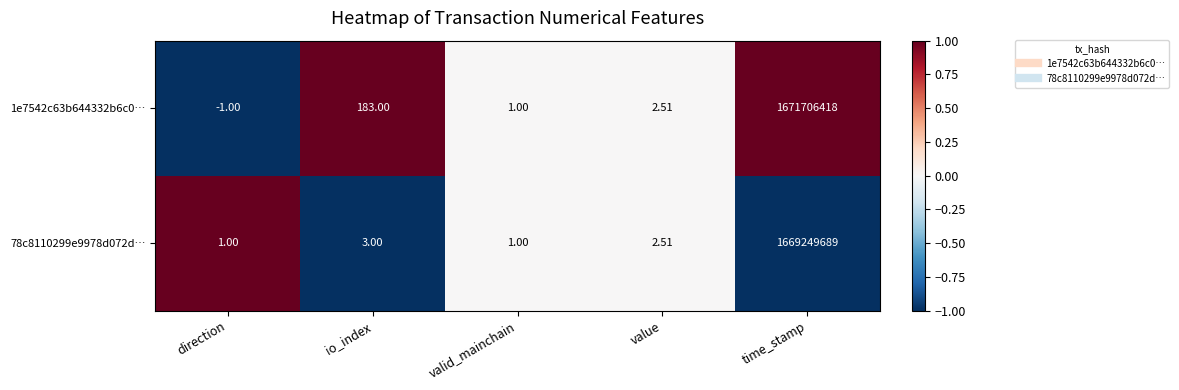

At how many categories does at least one series exceed 0?

5